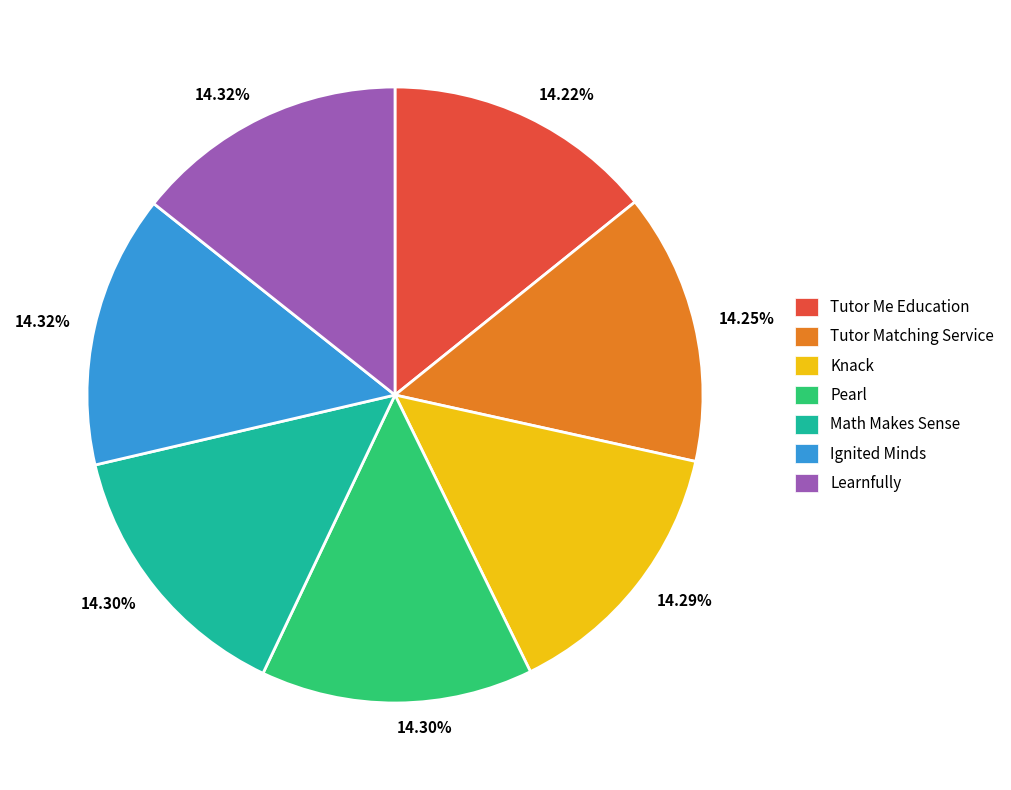

Does any single category account for the majority?

No